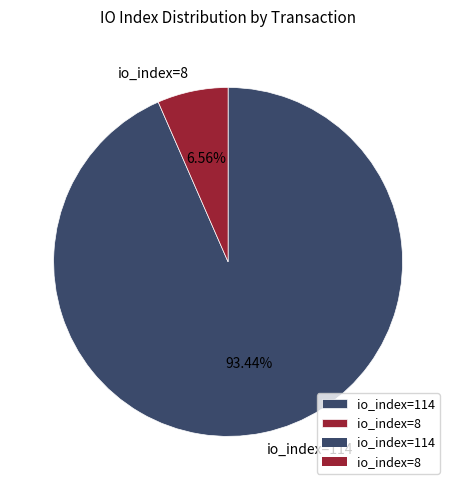

Which category has the biggest portion of the pie?

io_index=114